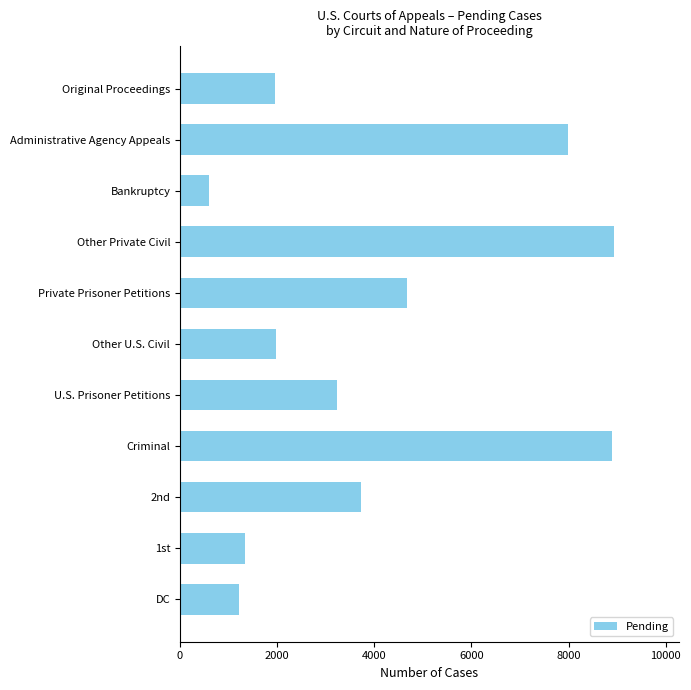

Between Original Proceedings and Private Prisoner Petitions, which is larger?

Private Prisoner Petitions